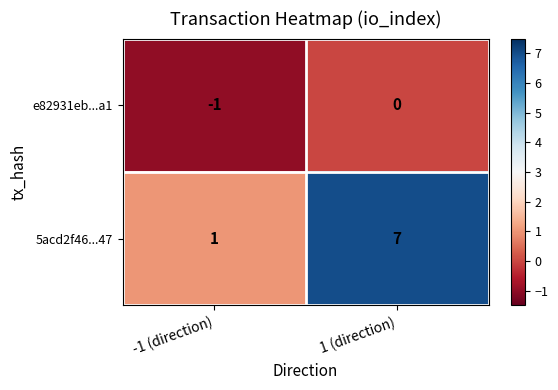

Reading left to right, transcribe all the data shown in this chart.

e82931eb...a1: -1	0
5acd2f46...47: 1	7